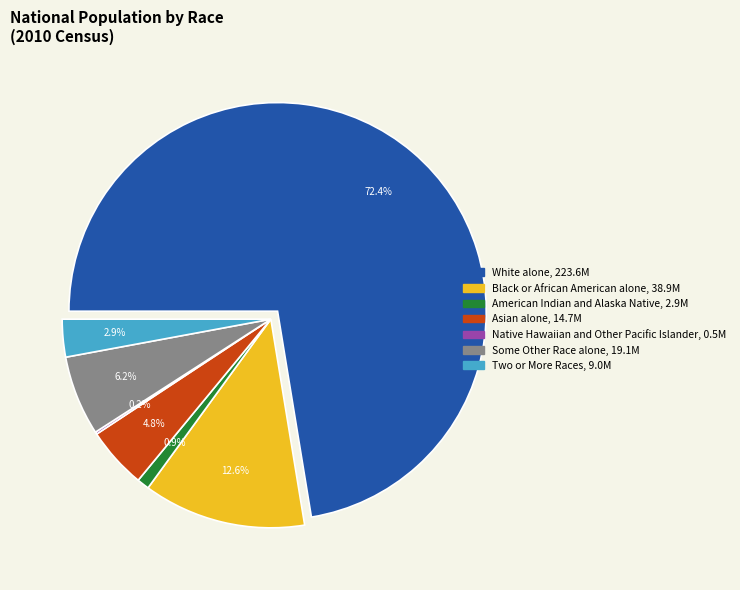

What is the ratio of the value at White alone to the value at Two or More Races?

24.8